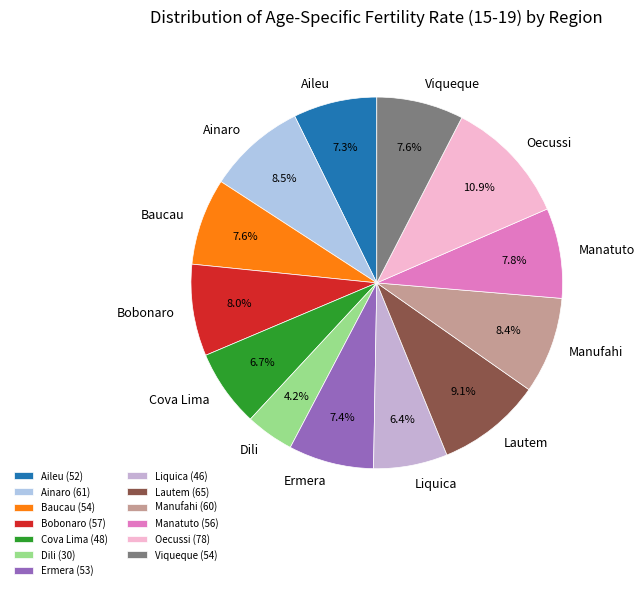

Is it true that Cova Lima is 7% of the pie?

True